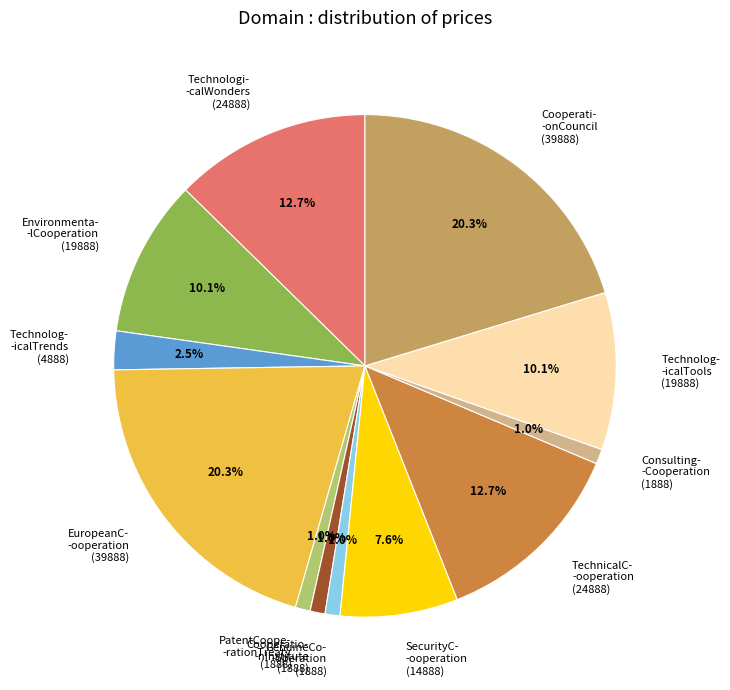

Count the number of slices in the pie.

12